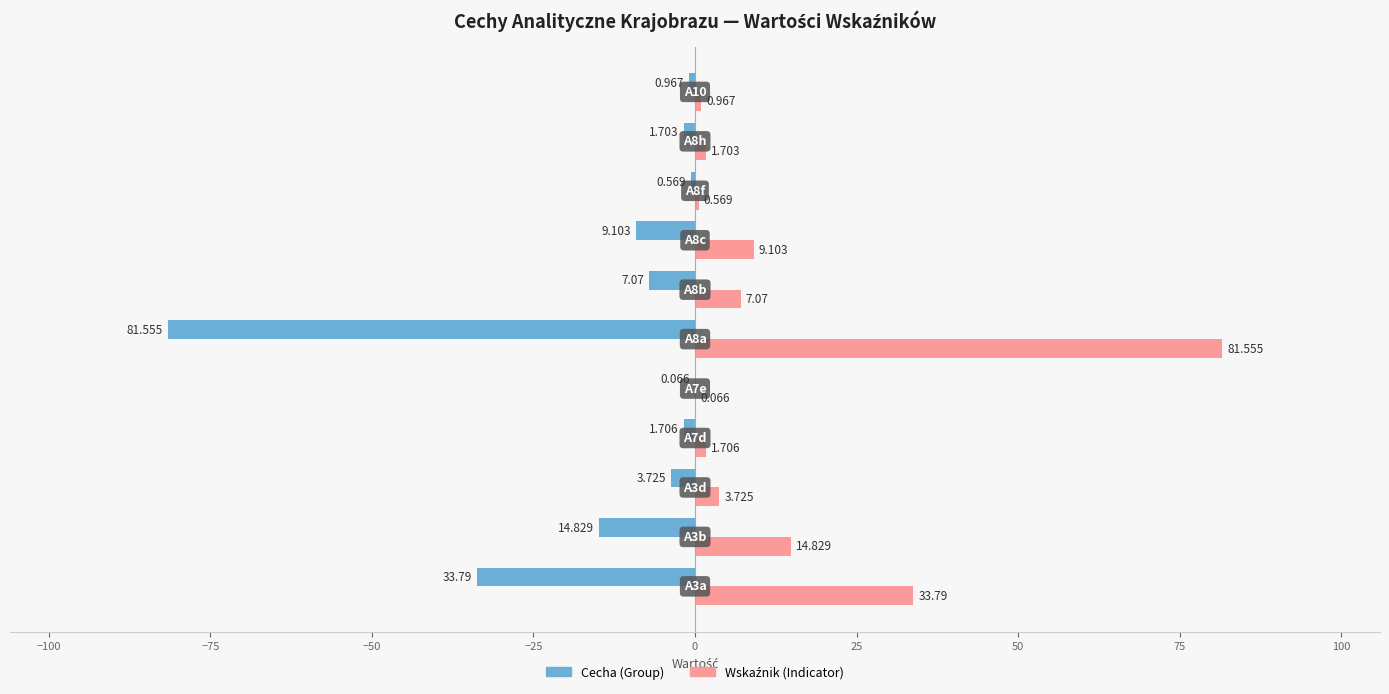

How many categories are shown in the chart?

11